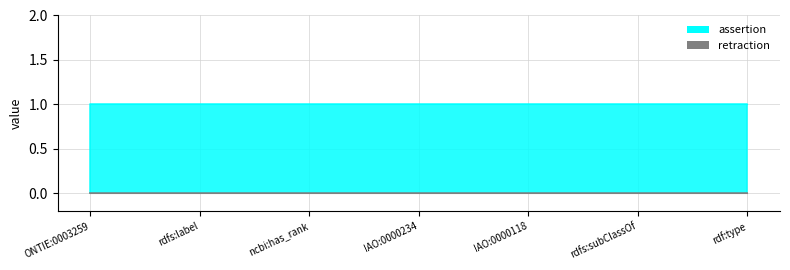

How many series are shown in this chart?

2